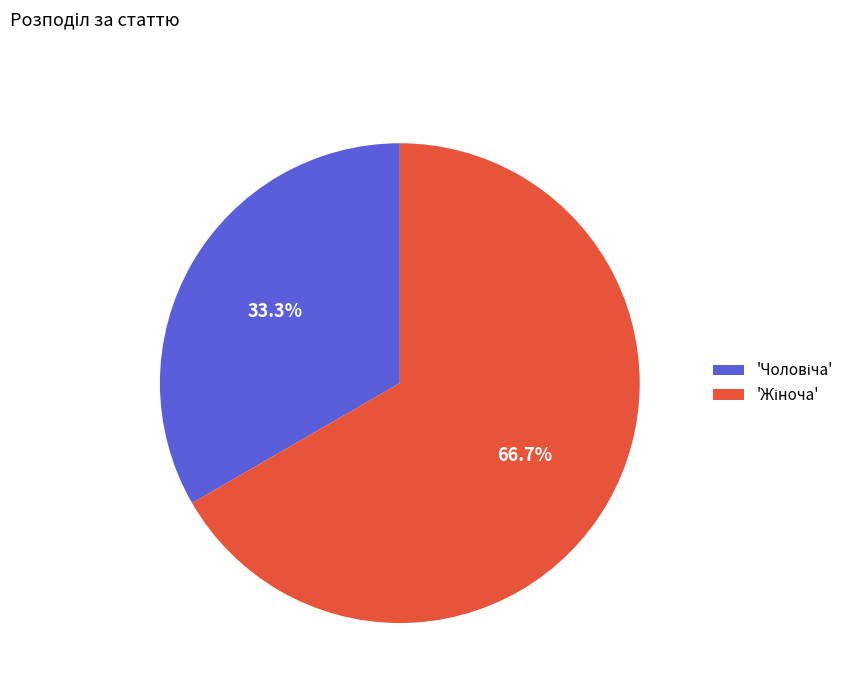

Is there a majority slice in this chart?

Yes